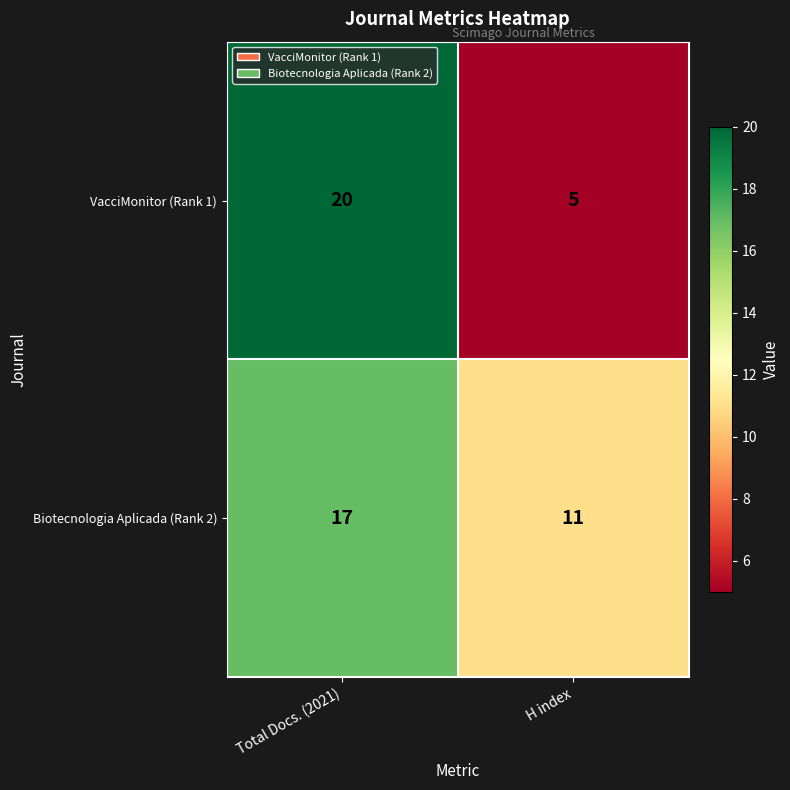

The value of Biotecnologia Aplicada (Rank 2) at H index is 11. True or false?

True